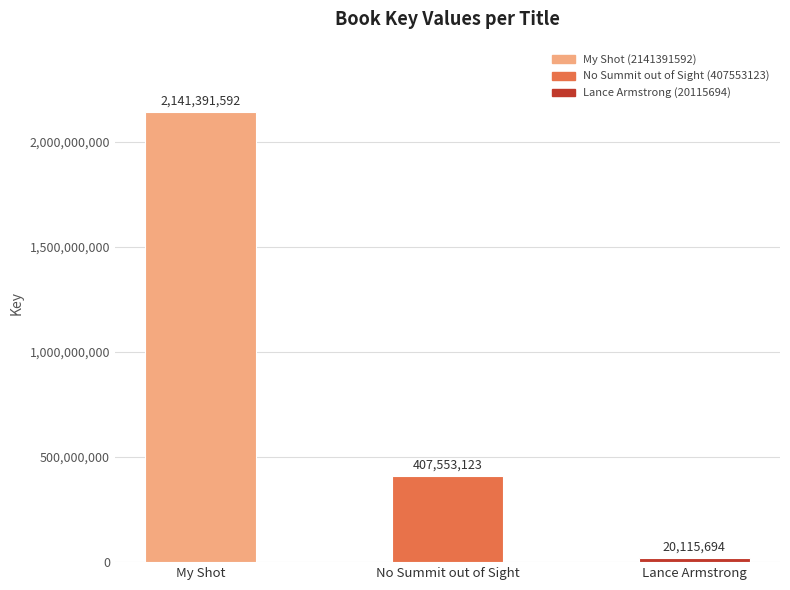

What is the sum of all values?

2569060409